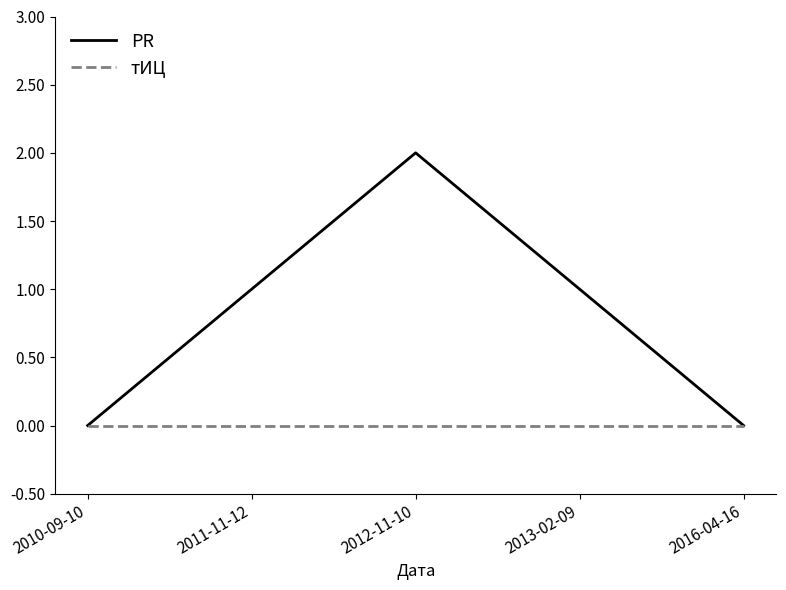

Which series changed the most between 2012-11-10 and 2016-04-16?

PR